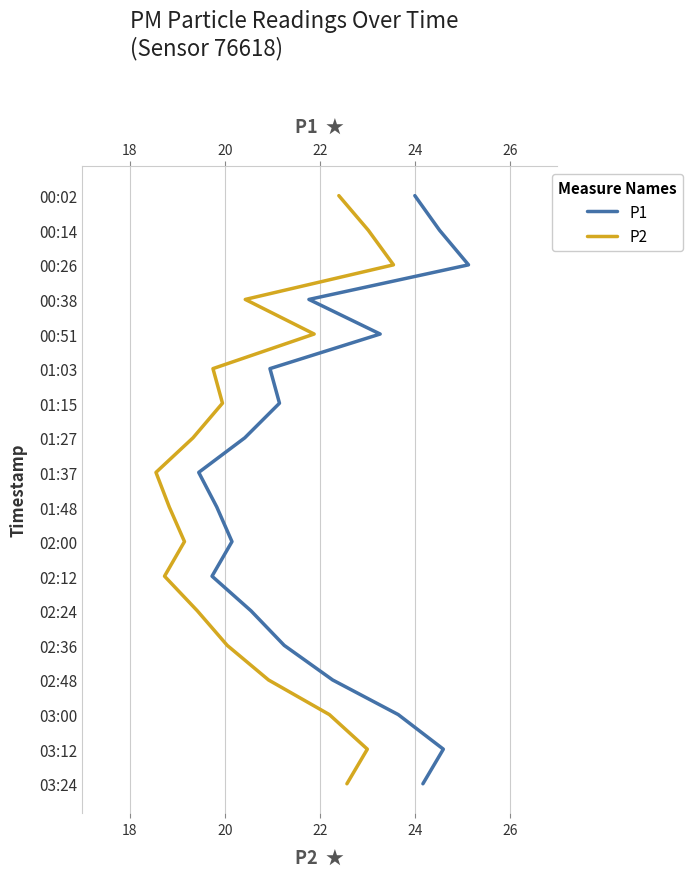

True or false: P2 and P1 intersect in this chart.

False